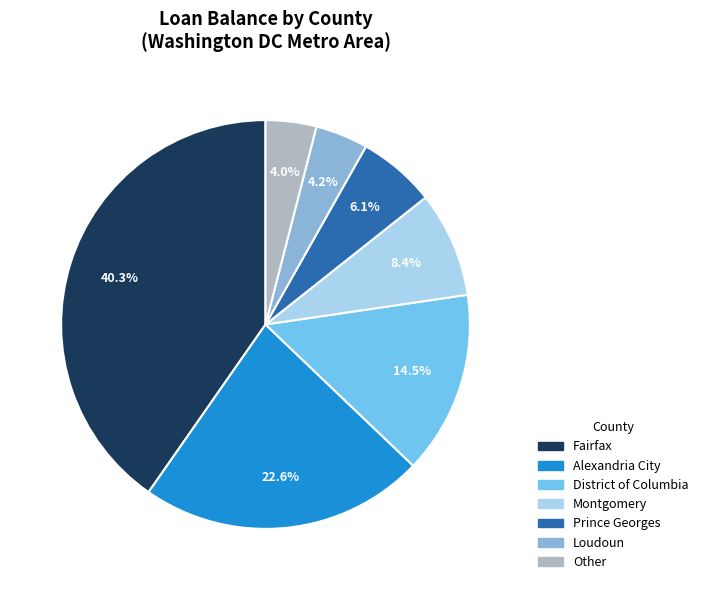

Count the number of slices in the pie.

7